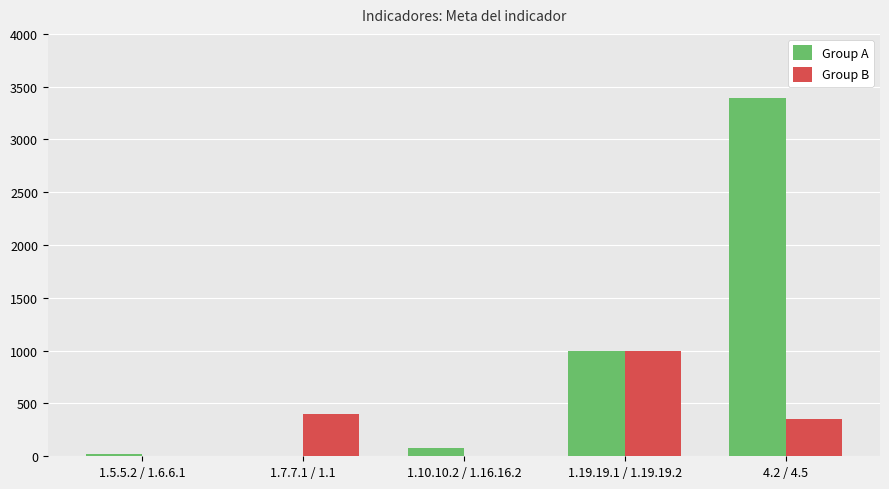

True or false: Group B has a value of 159 at 1.7.7.1 / 1.1.

False